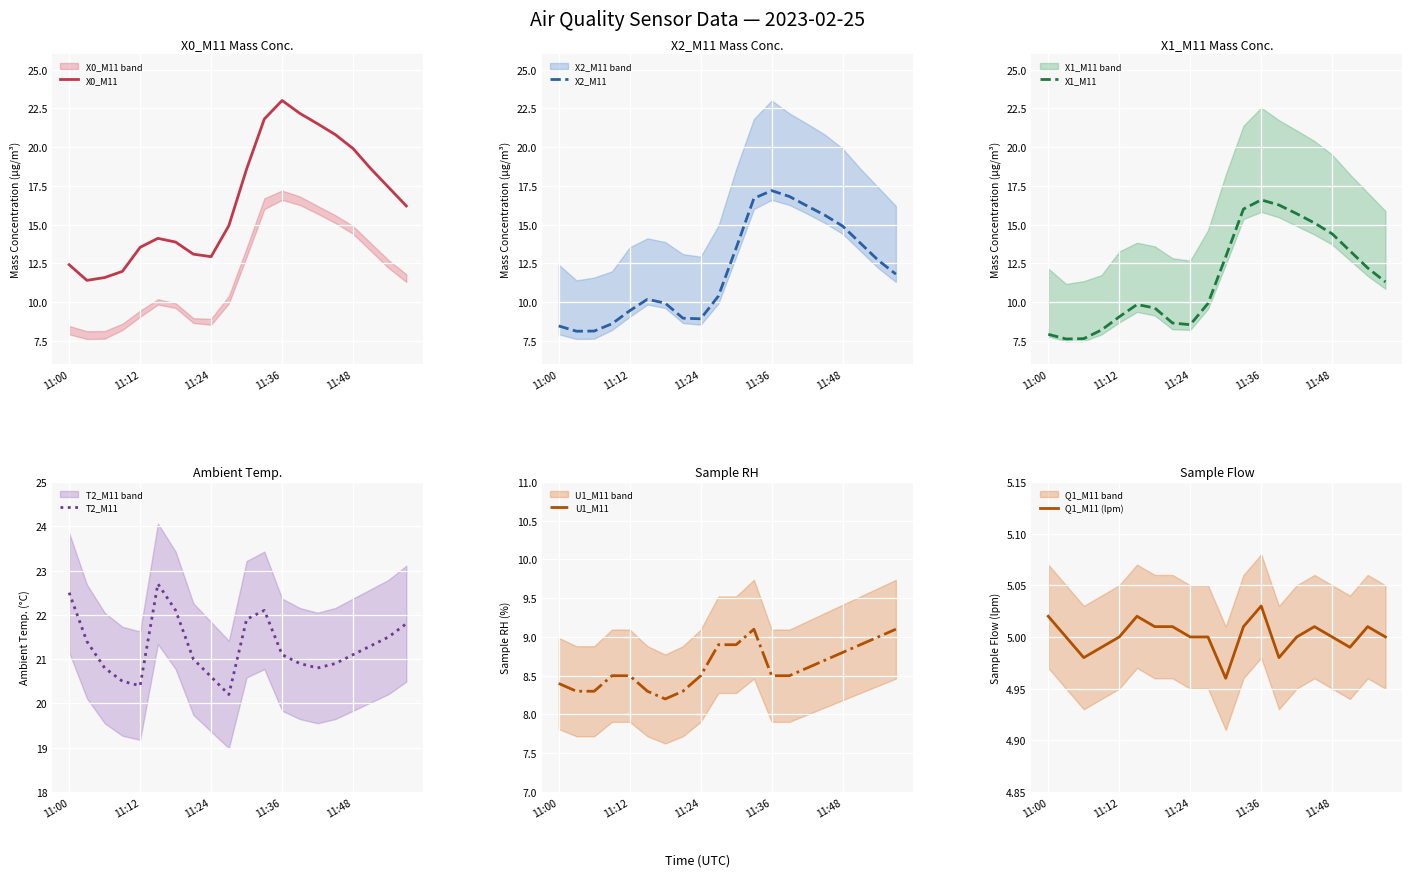

Reading left to right, extract all data points from this chart.

X0_M11: 12.4	11.4	11.6	12.0	13.5	14.1	13.9	13.1	12.9	14.9	18.6	21.8	23.0	22.2	21.5	20.8	19.9	18.6	17.4	16.2
X2_M11: 8.5	8.1	8.1	8.6	9.4	10.2	9.9	9.0	8.9	10.4	13.5	16.7	17.2	16.8	16.2	15.6	14.9	13.8	12.7	11.8
X1_M11: 7.9	7.6	7.6	8.2	9.1	9.8	9.6	8.7	8.5	9.9	12.9	16.0	16.6	16.3	15.7	15.1	14.4	13.3	12.2	11.3
T2_M11: 22.5	21.4	20.8	20.5	20.4	22.7	22.1	21.0	20.6	20.2	21.9	22.1	21.1	20.9	20.8	20.9	21.1	21.3	21.5	21.8
U1_M11: 8.4	8.3	8.3	8.5	8.5	8.3	8.2	8.3	8.5	8.9	8.9	9.1	8.5	8.5	8.6	8.7	8.8	8.9	9.0	9.1
Q1_M11 (lpm): 5.0	5.0	5.0	5.0	5.0	5.0	5.0	5.0	5.0	5.0	5.0	5.0	5.0	5.0	5.0	5.0	5.0	5.0	5.0	5.0